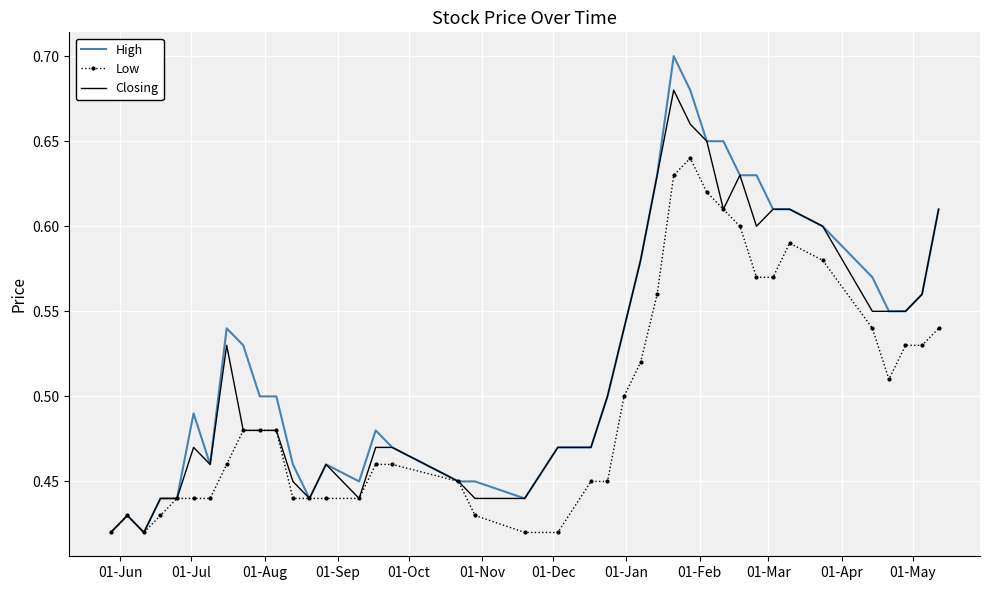

List the series in order of their peak value, lowest first.

Low, Closing, High